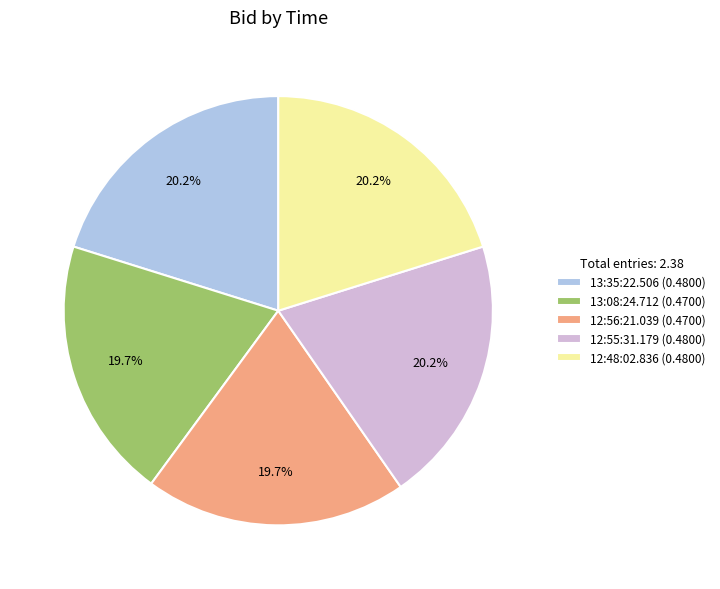

To the nearest percent, what is the combined percentage of 13:35:22.506 and 12:48:02.836?

40%